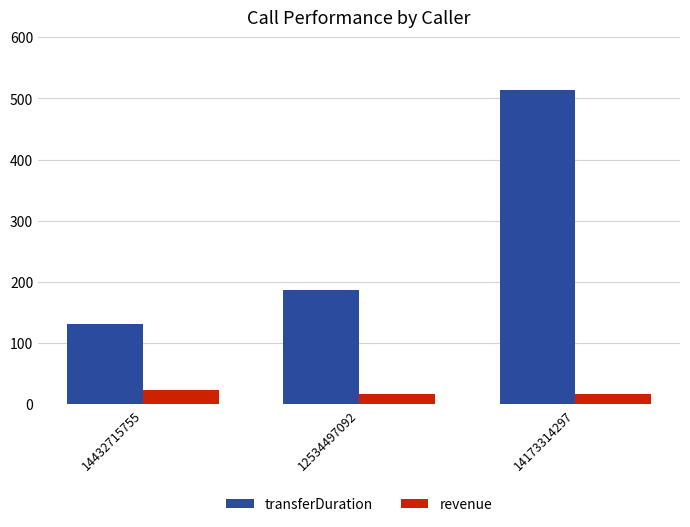

Which series has the largest total across all categories?

transferDuration